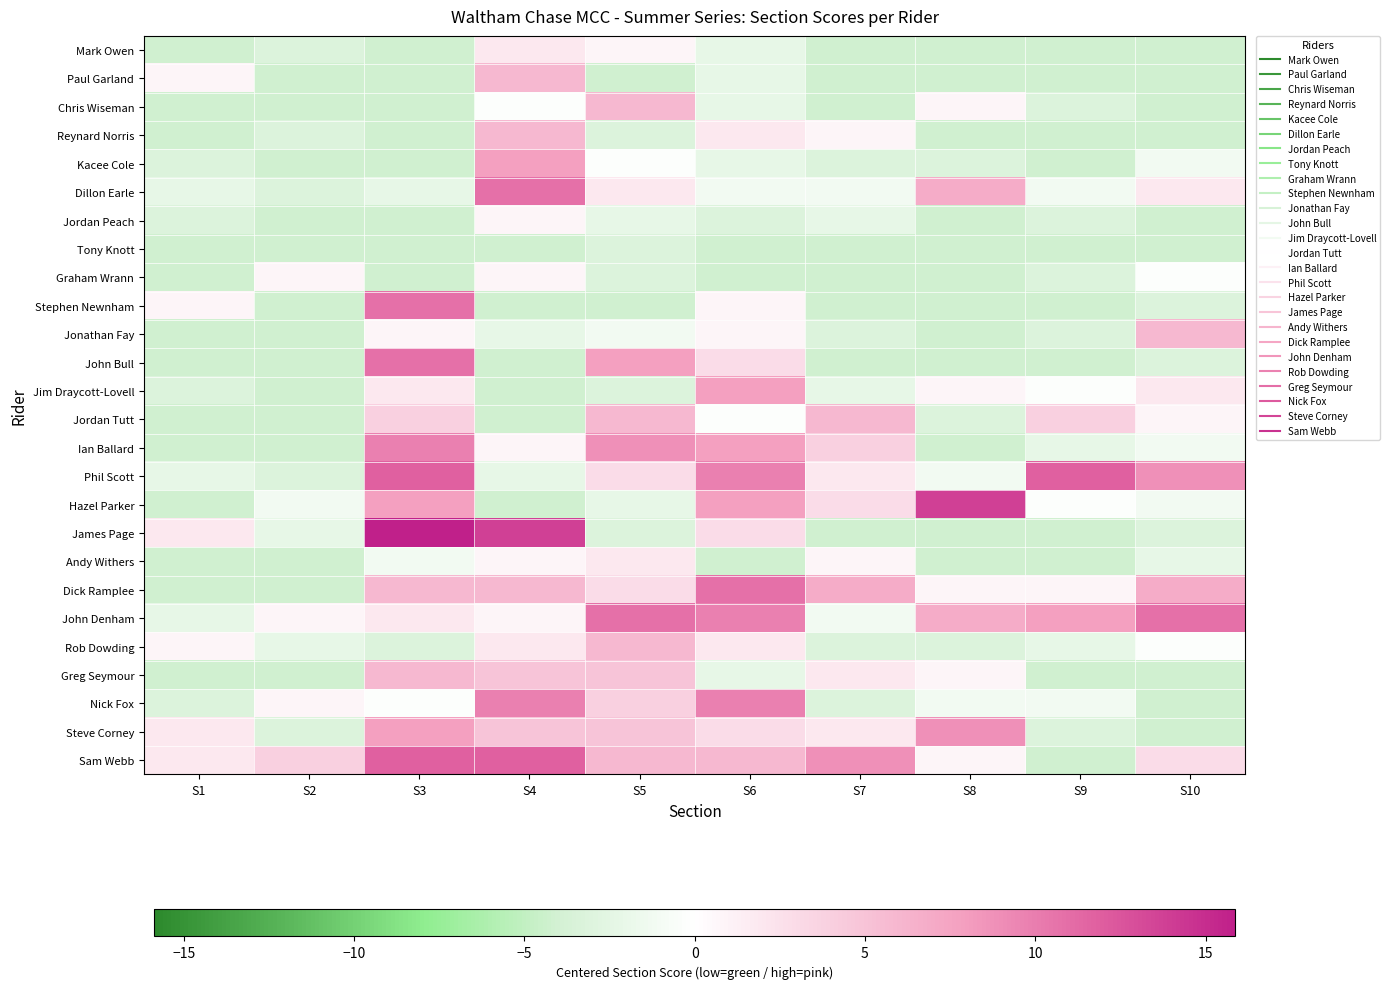

At S7, list the series in order from smallest to largest.

Mark Owen, Paul Garland, Chris Wiseman, Tony Knott, Graham Wrann, Stephen Newnham, John Bull, James Page, Kacee Cole, Jonathan Fay, Rob Dowding, Nick Fox, Jordan Peach, Jim Draycott-Lovell, Dillon Earle, John Denham, Reynard Norris, Andy Withers, Phil Scott, Greg Seymour, Steve Corney, Hazel Parker, Ian Ballard, Jordan Tutt, Dick Ramplee, Sam Webb